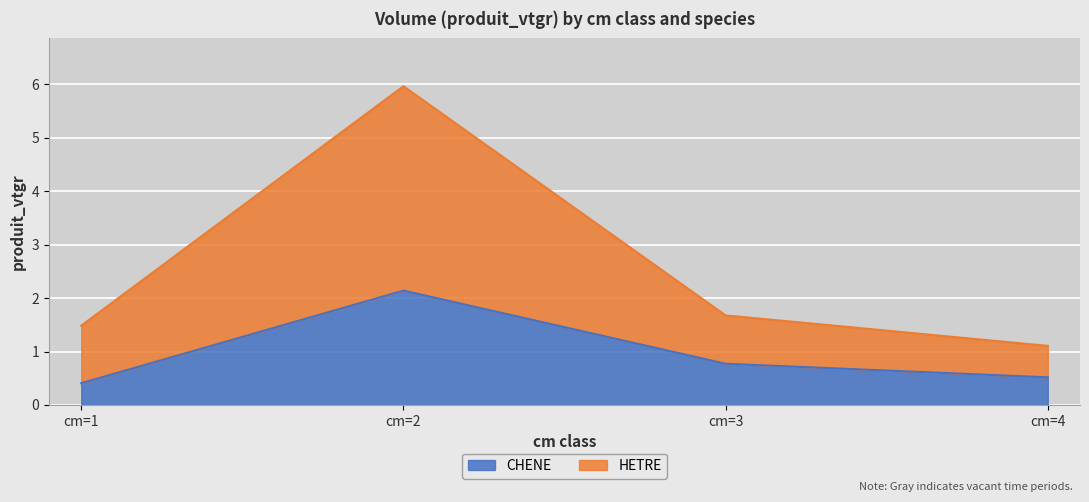

How many lines are shown in the chart?

2